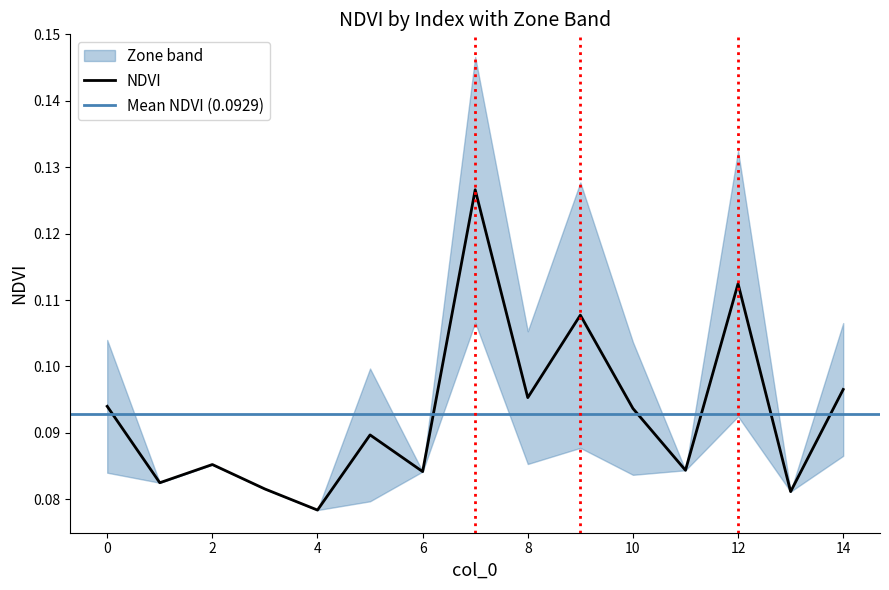

Reading left to right, transcribe all the data shown in this chart.

0=0.1	1=0.1	2=0.1	3=0.1	4=0.1	5=0.1	6=0.1	7=0.1	8=0.1	9=0.1	10=0.1	11=0.1	12=0.1	13=0.1	14=0.1